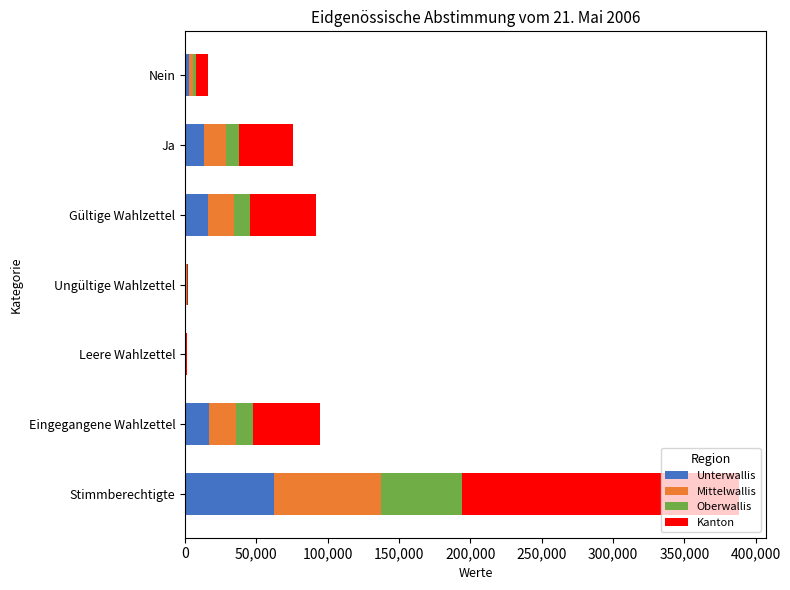

At which label is Unterwallis closest to 31402?

Eingegangene Wahlzettel